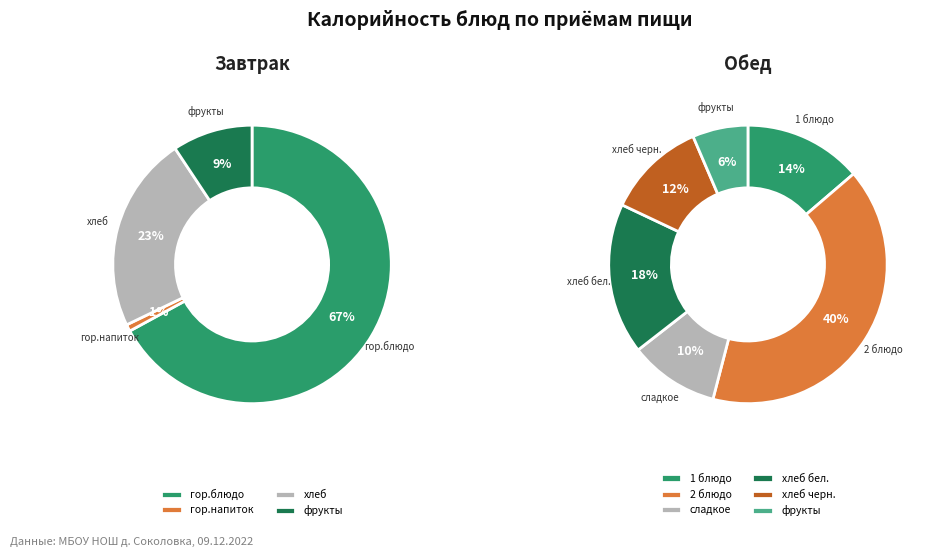

Combined, do сладкое and 2 блюдо account for over 50%?

No